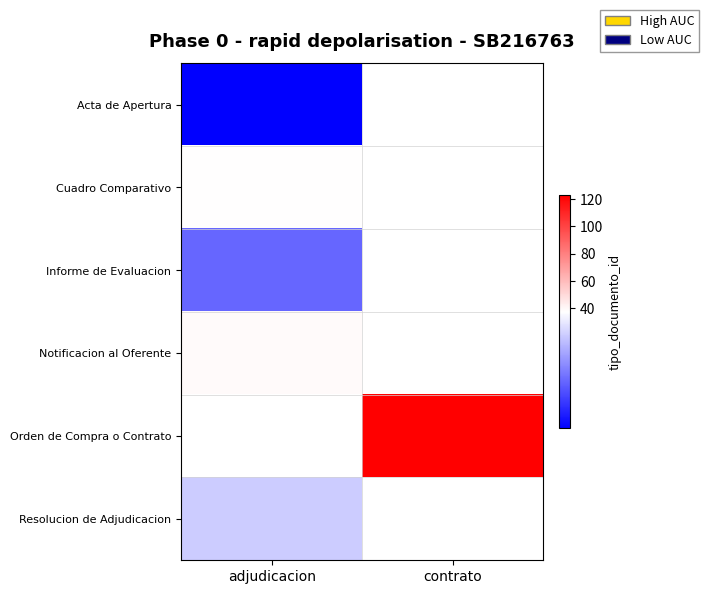

Which series has the widest spread of values?

Acta de Apertura